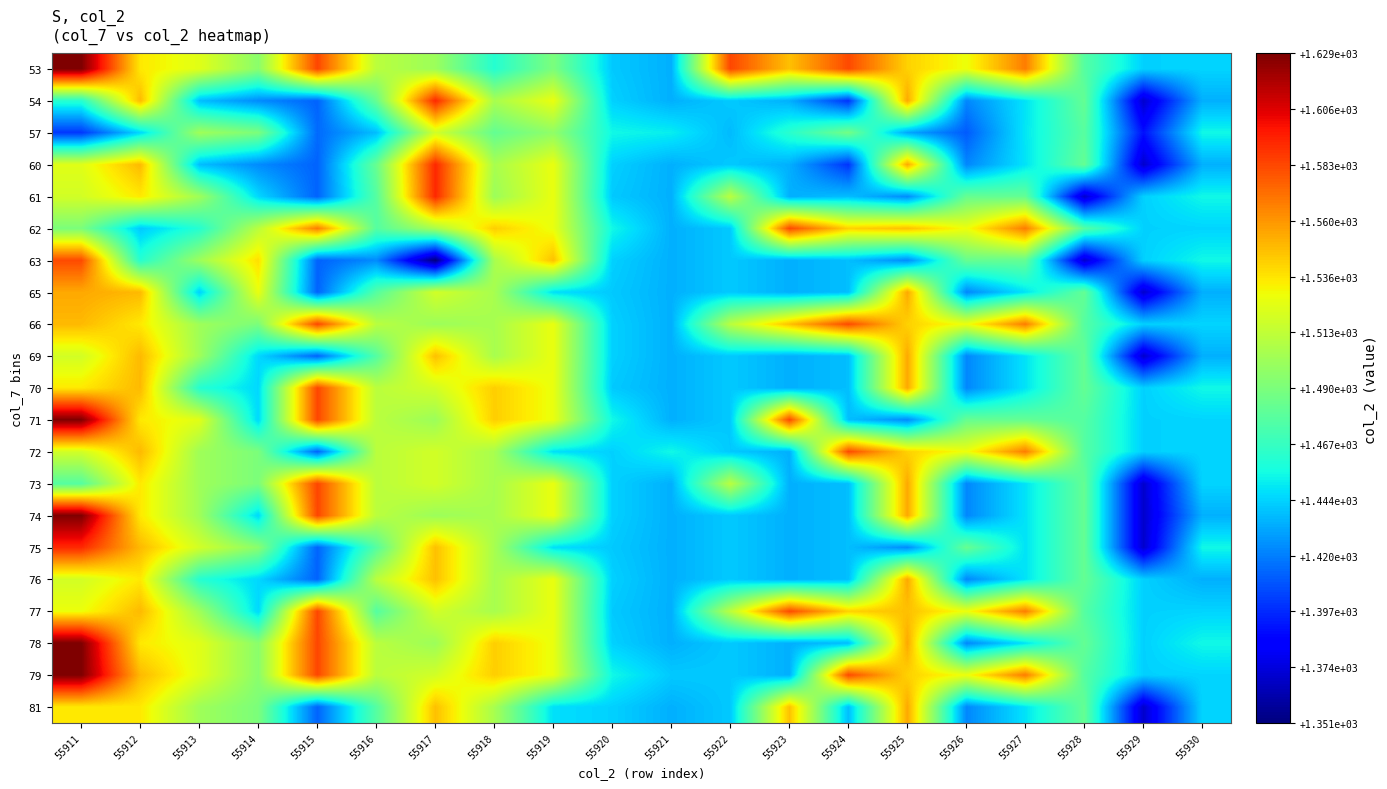

What is the maximum value shown in the chart?

1629